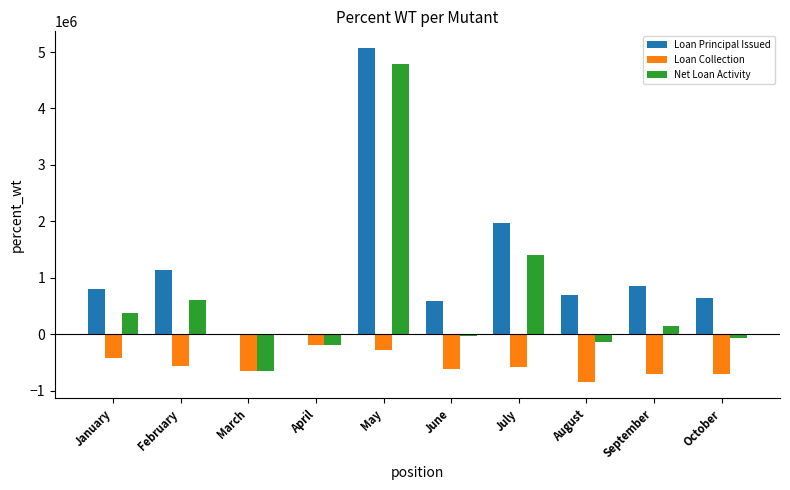

Where is Loan Principal Issued nearest to the value 2530597?

July